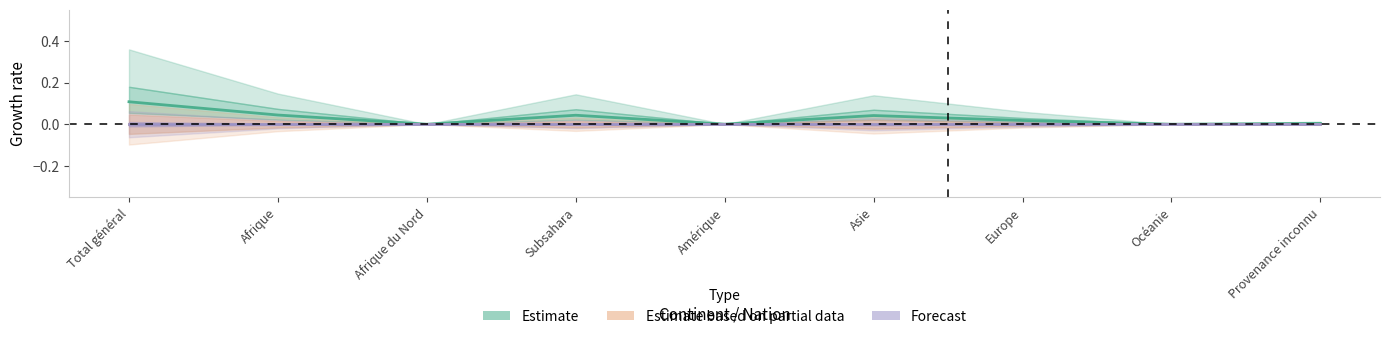

At which category does the chart reach its peak across all series?

Total général